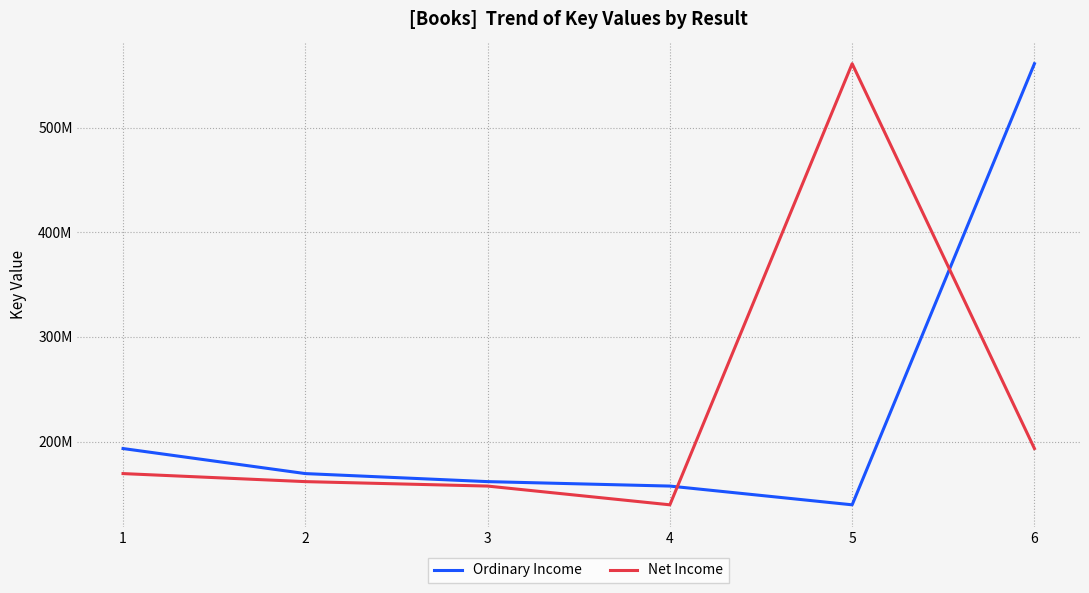

Reading left to right, extract all data points from this chart.

Ordinary Income: 193324141	169389929	161716766	157461776	139560900	560976741
Net Income: 169389929	161716766	157461776	139560900	560976741	193324141